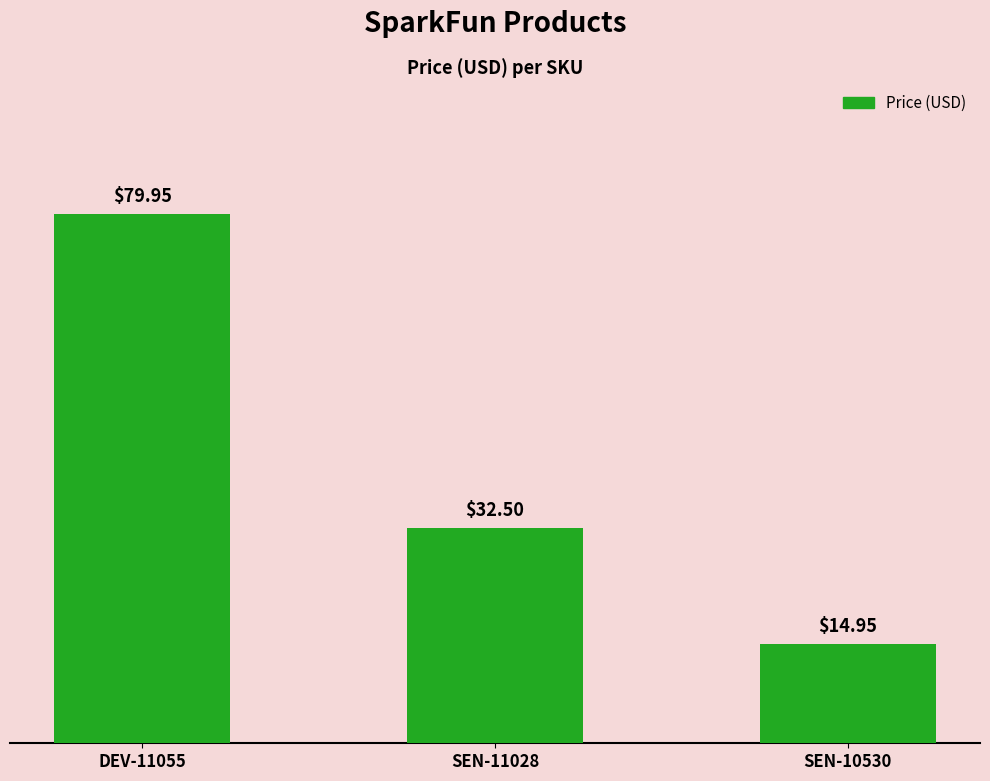

What is the difference between the maximum and minimum values?

65.0